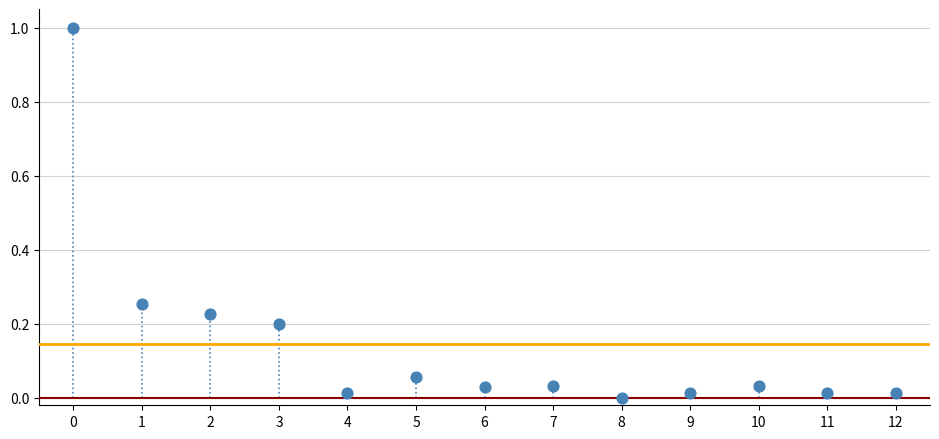

What is the range of Y values (max minus min)?

1.0